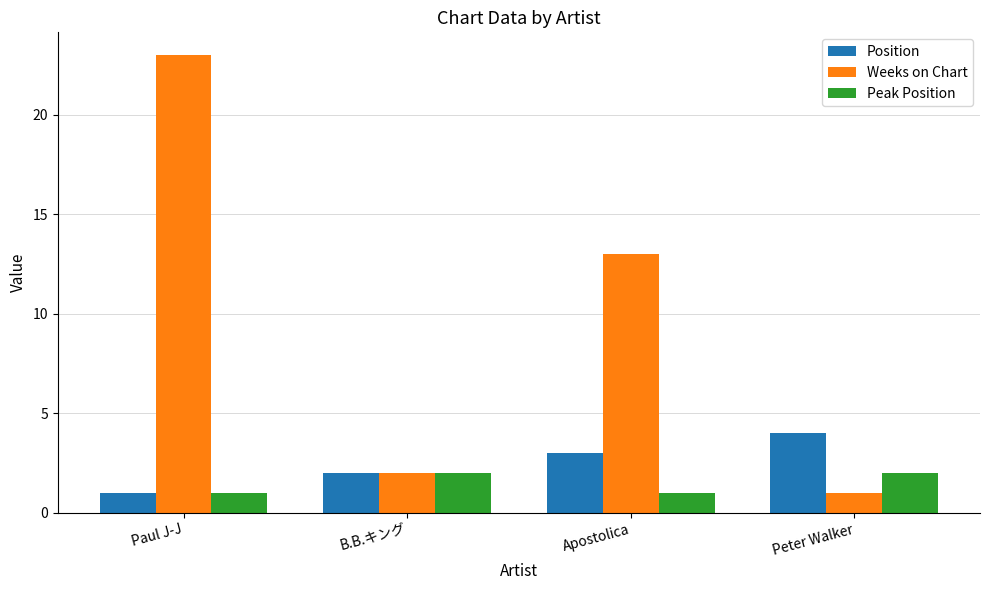

What is the difference between the second highest and minimum values in the Peak Position series?

1